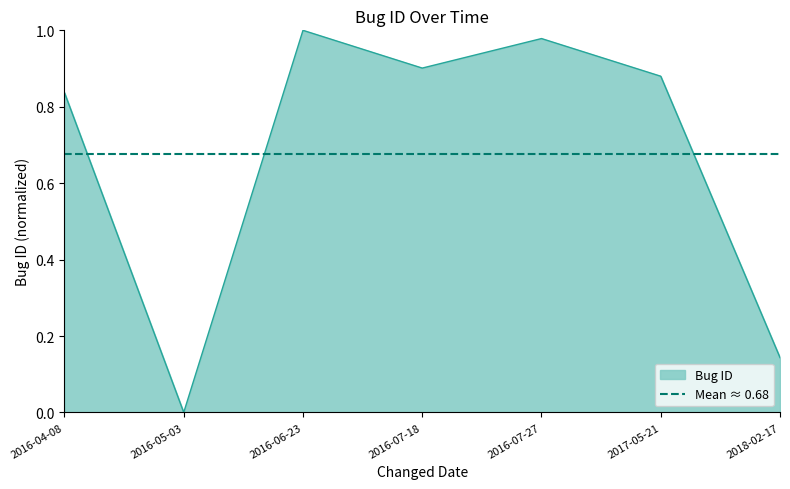

What position from the right is 2016-07-18?

4